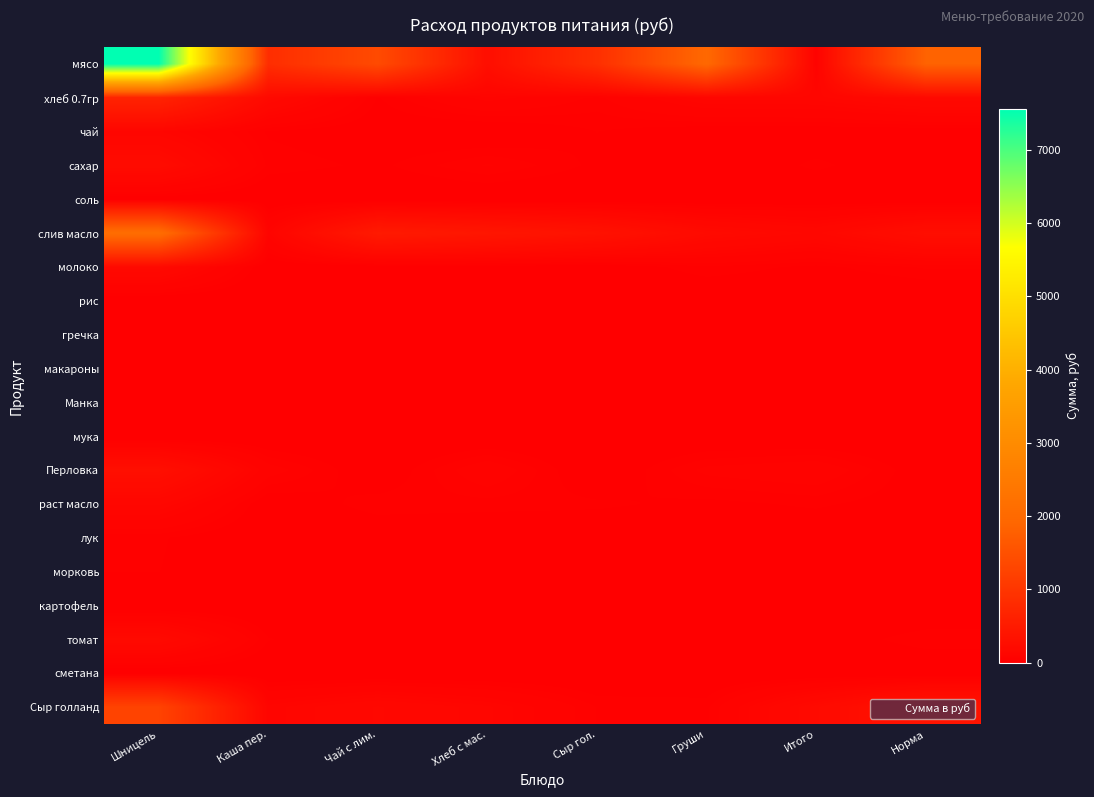

Reading left to right, what are all the values shown in this chart?

мясо: Шницель=7560.0	Каша пер.=849.5	Чай с лим.=1387.7	Хлеб с мас.=276.8	Сыр гол.=881.5	Груши=1957.5	Итого=71.3	Норма=1831.3
хлеб 0.7гр: Шницель=665.1	Каша пер.=189.7	Чай с лим.=27.8	Хлеб с мас.=98.8	Сыр гол.=54.1	Груши=124.4	Итого=127.0	Норма=178.8
чай: Шницель=120.0	Каша пер.=26.4	Чай с лим.=10.5	Хлеб с мас.=1.2	Сыр гол.=29.8	Груши=11.9	Итого=11.3	Норма=11.4
сахар: Шницель=224.4	Каша пер.=40.3	Чай с лим.=24.7	Хлеб с мас.=61.2	Сыр гол.=24.0	Груши=4.3	Итого=34.2	Норма=7.4
соль: Шницель=11.5	Каша пер.=0.5	Чай с лим.=1.6	Хлеб с мас.=0.9	Сыр гол.=1.0	Груши=1.1	Итого=3.1	Норма=0.8
слив масло: Шницель=2106.7	Каша пер.=98.6	Чай с лим.=496.2	Хлеб с мас.=418.7	Сыр гол.=343.0	Груши=205.5	Итого=157.6	Норма=269.9
молоко: Шницель=191.8	Каша пер.=3.3	Чай с лим.=11.5	Хлеб с мас.=17.9	Сыр гол.=8.1	Груши=42.0	Итого=23.6	Норма=47.1
рис: Шницель=0.0	Каша пер.=0.0	Чай с лим.=0.0	Хлеб с мас.=0.0	Сыр гол.=0.0	Груши=0.0	Итого=0.0	Норма=0.0
гречка: Шницель=0.0	Каша пер.=0.0	Чай с лим.=0.0	Хлеб с мас.=0.0	Сыр гол.=0.0	Груши=0.0	Итого=0.0	Норма=0.0
макароны: Шницель=0.0	Каша пер.=0.0	Чай с лим.=0.0	Хлеб с мас.=0.0	Сыр гол.=0.0	Груши=0.0	Итого=0.0	Норма=0.0
Манка: Шницель=0.0	Каша пер.=0.0	Чай с лим.=0.0	Хлеб с мас.=0.0	Сыр гол.=0.0	Груши=0.0	Итого=0.0	Норма=0.0
мука: Шницель=0.0	Каша пер.=0.0	Чай с лим.=0.0	Хлеб с мас.=0.0	Сыр гол.=0.0	Груши=0.0	Итого=0.0	Норма=0.0
Перловка: Шницель=288.0	Каша пер.=71.9	Чай с лим.=5.6	Хлеб с мас.=81.2	Сыр гол.=0.5	Груши=65.7	Итого=80.3	Норма=10.4
раст масло: Шницель=138.0	Каша пер.=8.8	Чай с лим.=39.3	Хлеб с мас.=37.0	Сыр гол.=33.8	Груши=23.2	Итого=33.5	Норма=14.0
лук: Шницель=32.4	Каша пер.=1.8	Чай с лим.=9.4	Хлеб с мас.=5.8	Сыр гол.=6.9	Груши=7.5	Итого=6.2	Норма=9.2
морковь: Шницель=30.0	Каша пер.=1.7	Чай с лим.=7.3	Хлеб с мас.=8.3	Сыр гол.=6.6	Груши=4.4	Итого=7.8	Норма=2.9
картофель: Шницель=0.0	Каша пер.=0.0	Чай с лим.=0.0	Хлеб с мас.=0.0	Сыр гол.=0.0	Груши=0.0	Итого=0.0	Норма=0.0
томат: Шницель=197.1	Каша пер.=31.0	Чай с лим.=5.8	Хлеб с мас.=11.6	Сыр гол.=4.4	Груши=25.3	Итого=11.0	Норма=41.6
сметана: Шницель=0.0	Каша пер.=0.0	Чай с лим.=0.0	Хлеб с мас.=0.0	Сыр гол.=0.0	Груши=0.0	Итого=0.0	Норма=0.0
Сыр голланд: Шницель=1248.0	Каша пер.=109.0	Чай с лим.=164.8	Хлеб с мас.=121.8	Сыр гол.=43.4	Груши=40.4	Итого=201.9	Норма=363.8